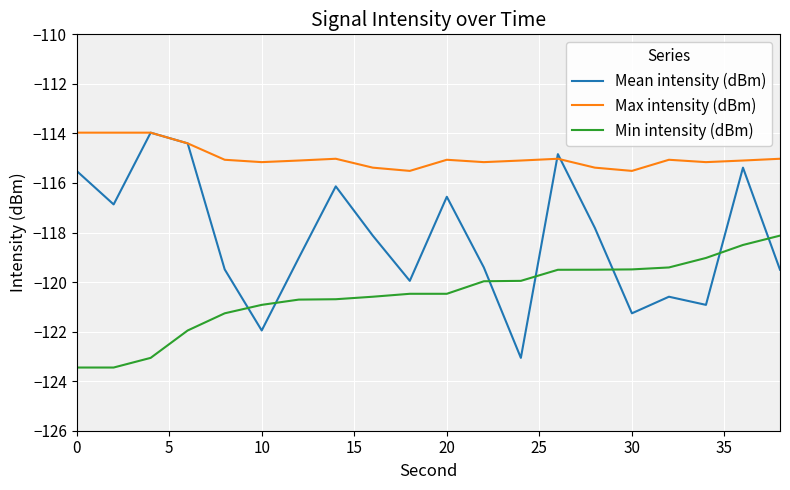

Which series has the largest range (max minus min)?

Mean intensity (dBm)